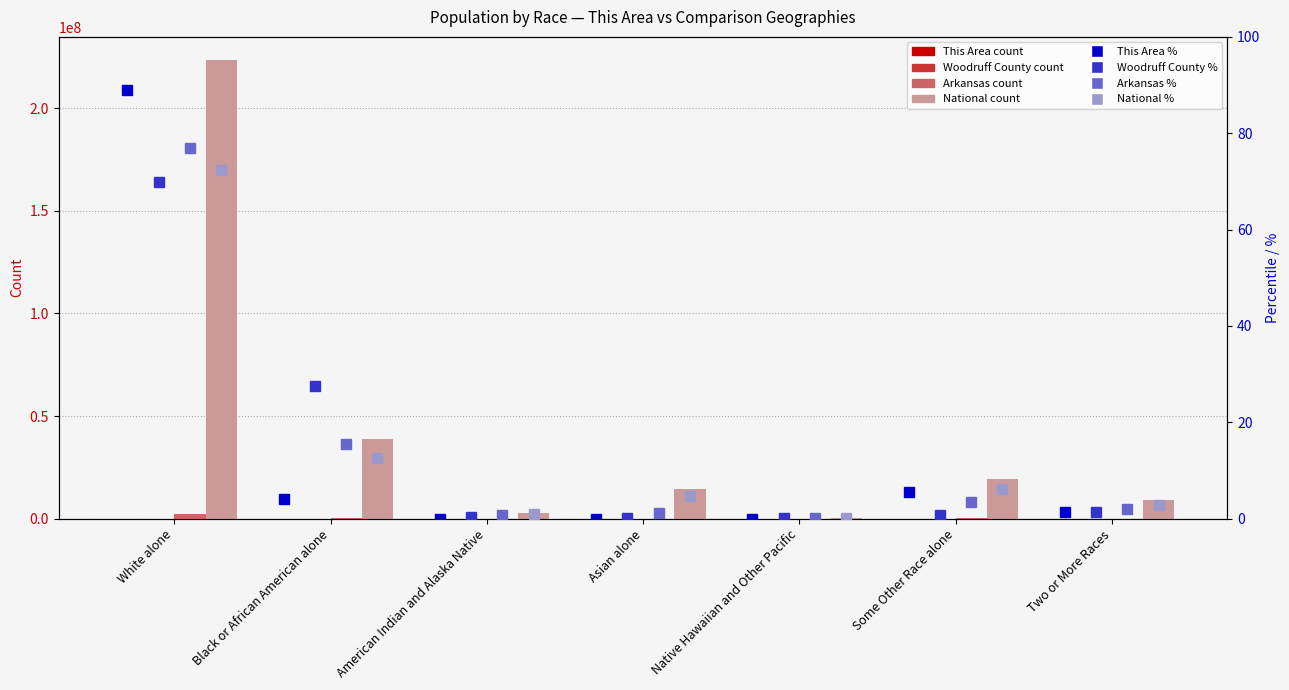

Rank the categories by This Area value from highest to lowest.

White alone, Some Other Race alone, Black or African American alone, Two or More Races, American Indian and Alaska Native, Asian alone, Native Hawaiian and Other Pacific